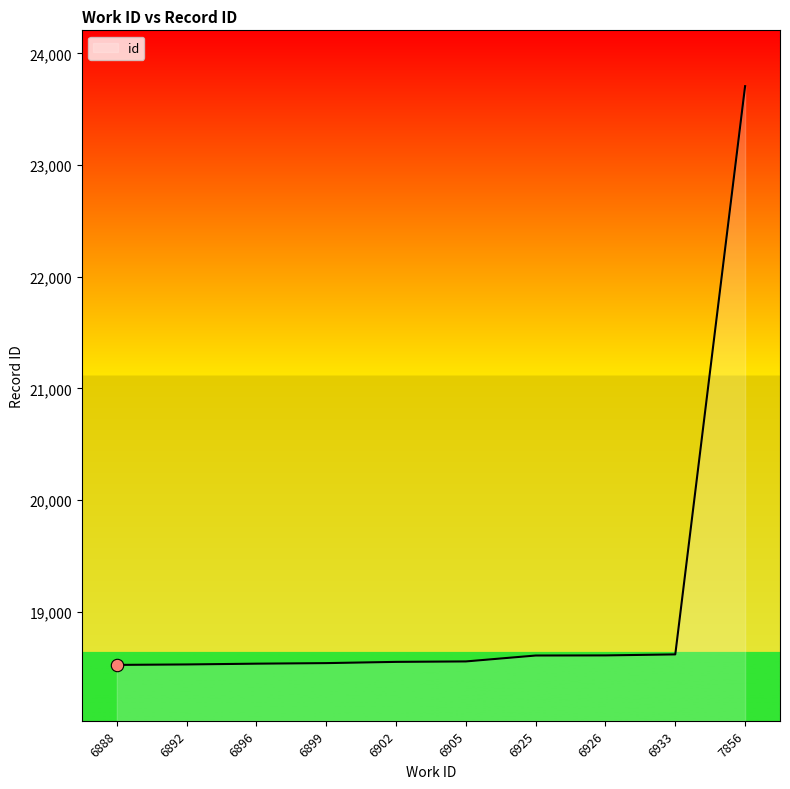

Which has a higher value, 6926 or 7856?

7856